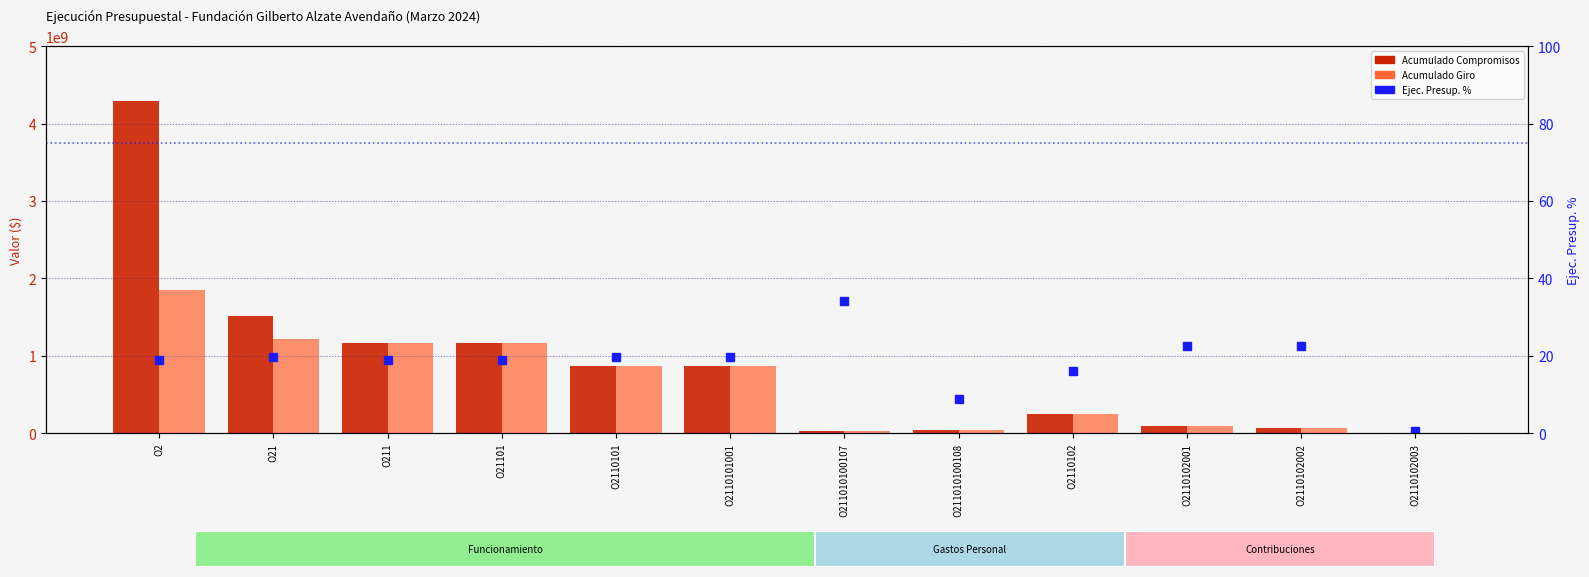

Reading left to right, list all the values displayed in this chart.

Acumulado Compromisos: 4297104099.0	1517974144.0	1167097691.0	1167097691.0	867824860.0	865225928.0	26077442.0	44000467.0	247619819.0	95575100.0	67769500.0	2361519.0
Acumulado Giro: 1847470989.0	1220571374.0	1164427391.0	1164427391.0	865154560.0	862555628.0	25443842.0	44000467.0	247619819.0	95575100.0	67769500.0	2361519.0
Ejec. Presup. %: 18.9	19.6	18.9	18.9	19.6	19.8	34.1	8.9	16.1	22.5	22.5	0.6